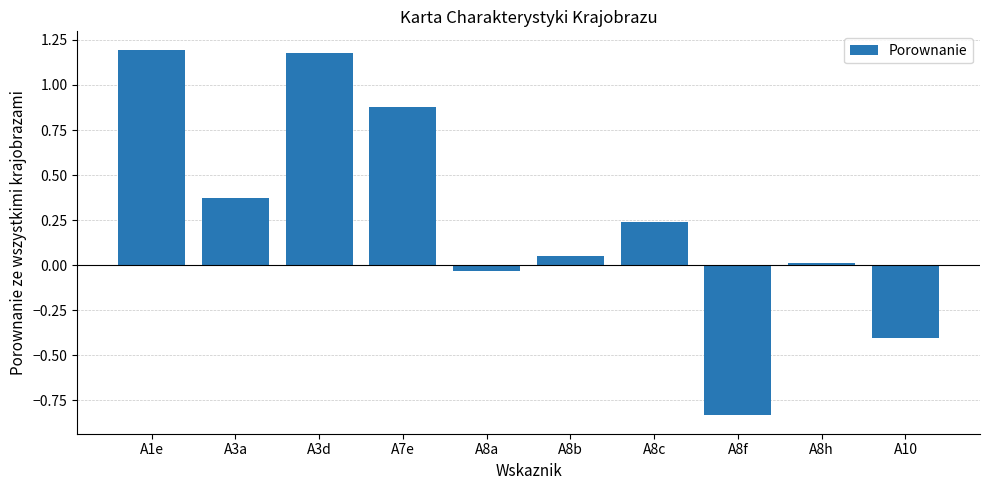

How many values are below 0?

3